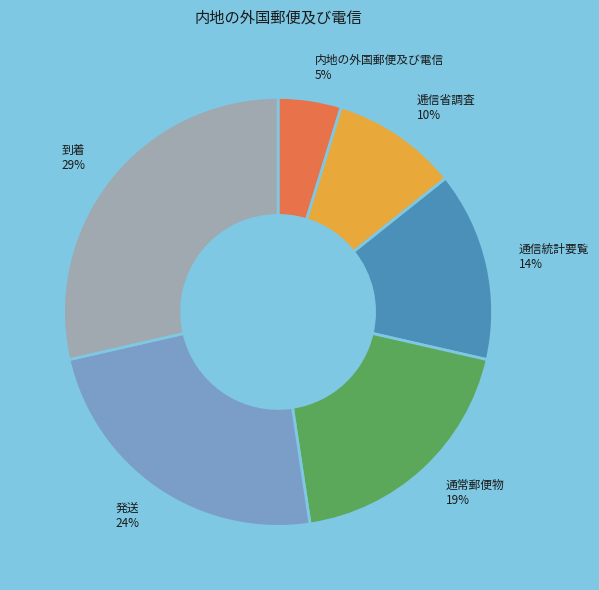

To the nearest percent, what is the average slice percentage?

17%